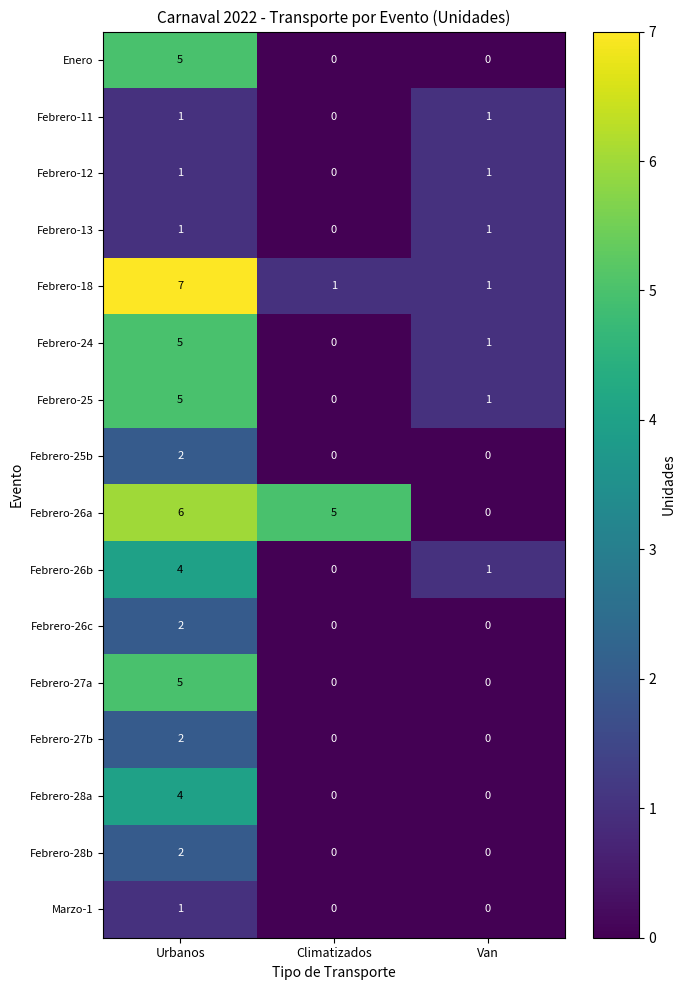

True or false: Febrero-26a has a value of -3 at Van.

False